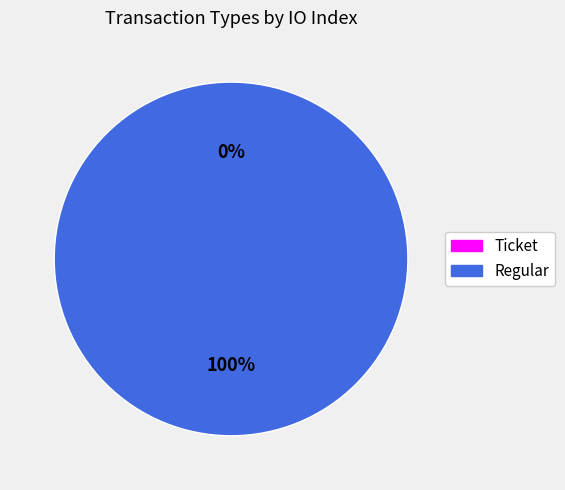

Combined, do Ticket and Regular account for over 50%?

Yes